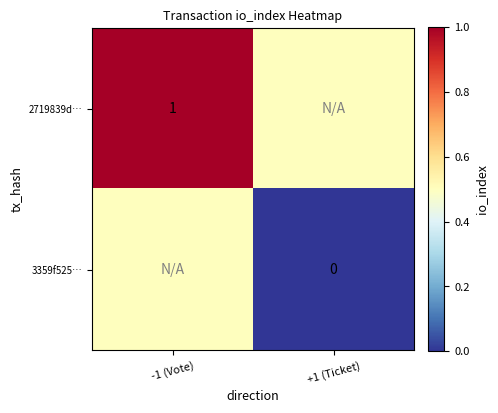

Is the value of 2719839d… at -1 (Vote) greater than the value of 3359f525… at +1 (Ticket)?

Yes